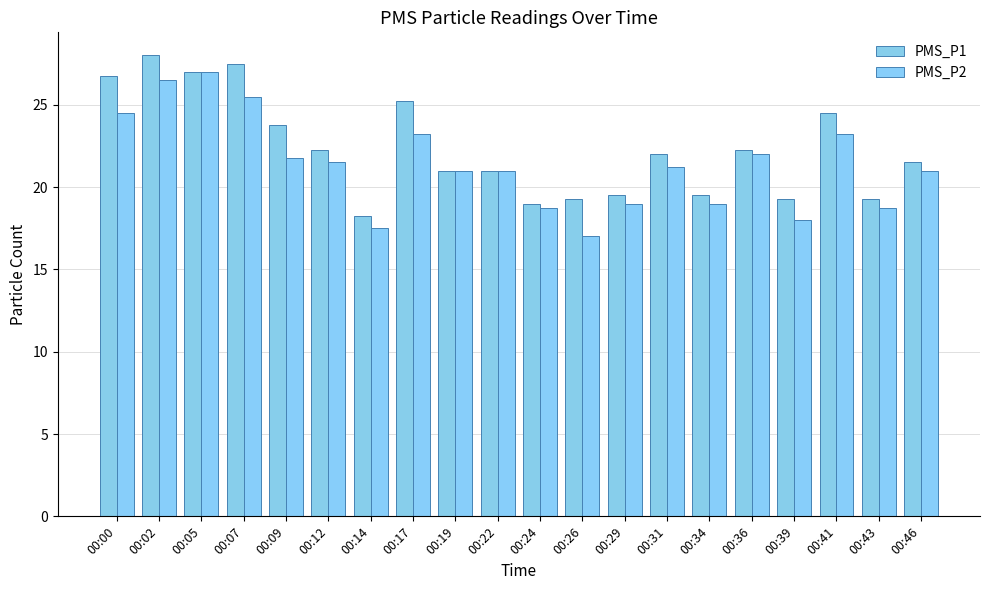

Which has a higher value, 00:36 or 00:46?

00:36